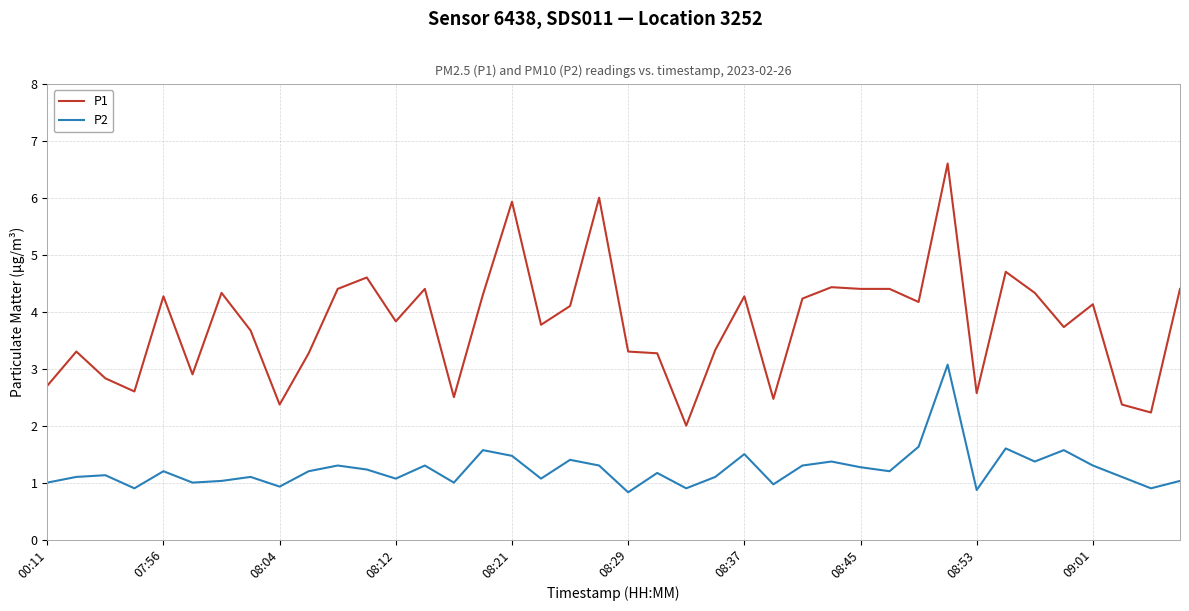

What is the average value of the P2 series?

1.2